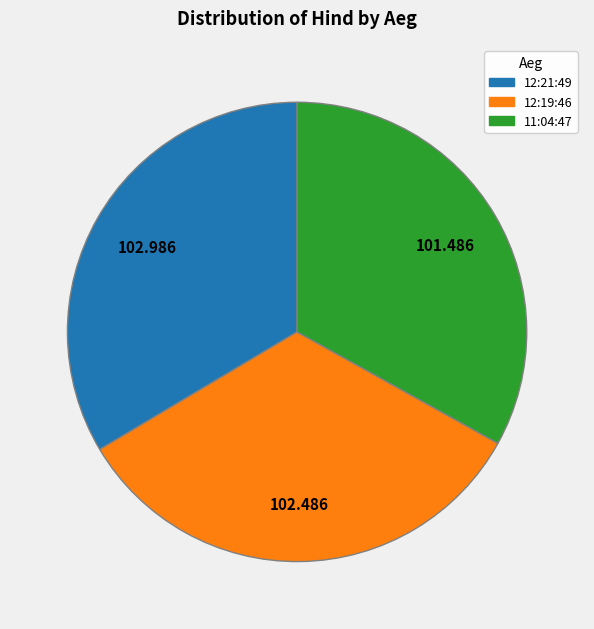

Does any single category account for the majority?

No